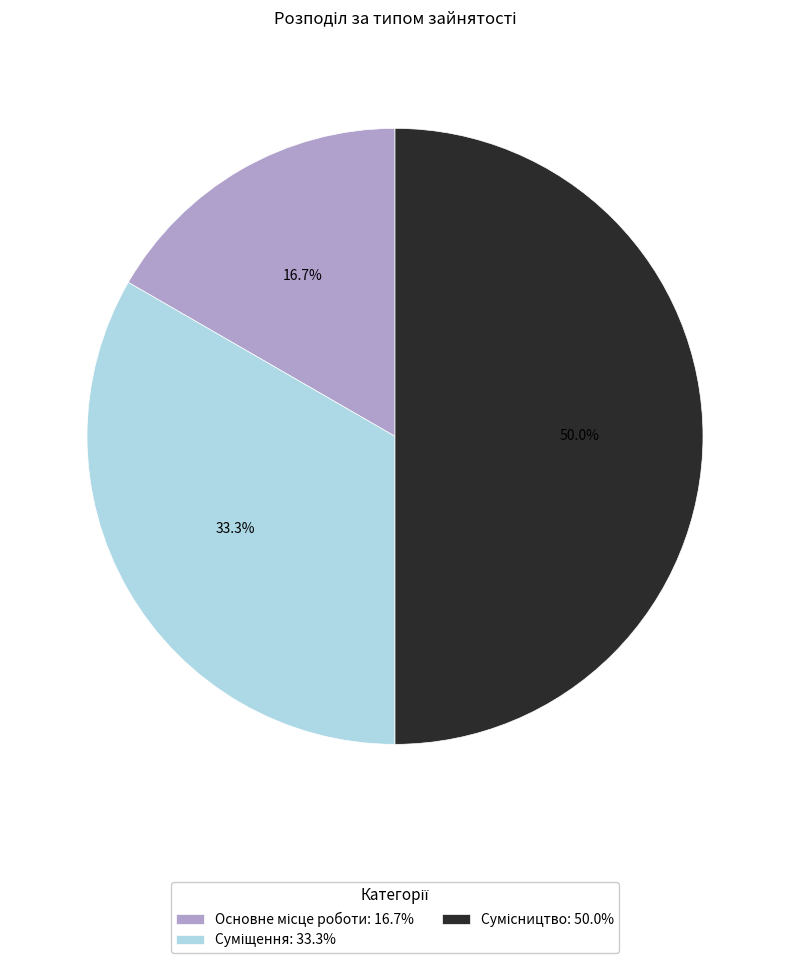

Count the number of slices in the pie.

3